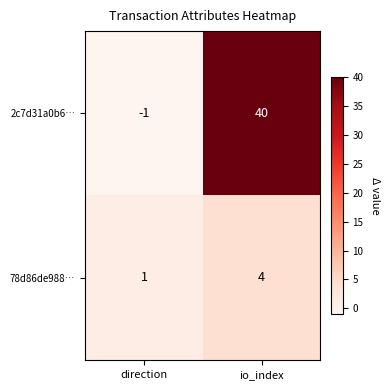

Is it true that 78d86de988… equals 2 at io_index?

False